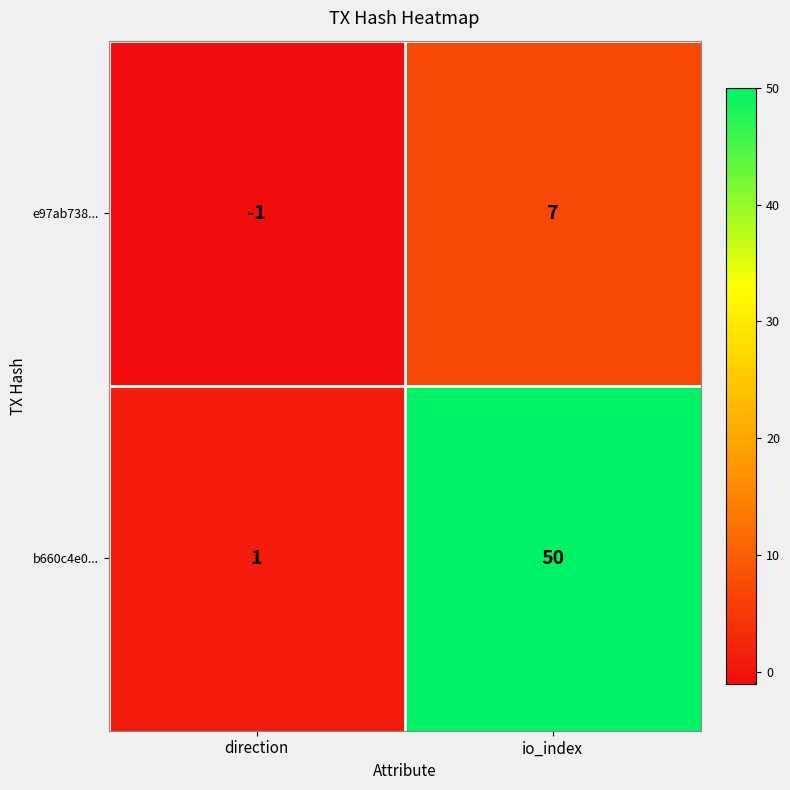

What is the difference between the b660c4e0... values at direction and io_index?

49